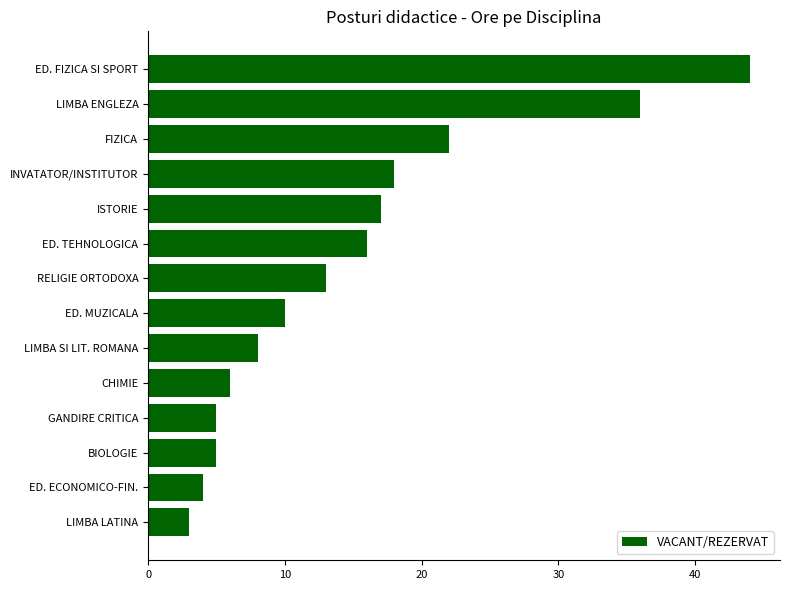

Which has a higher value, LIMBA LATINA or LIMBA ENGLEZA?

LIMBA ENGLEZA